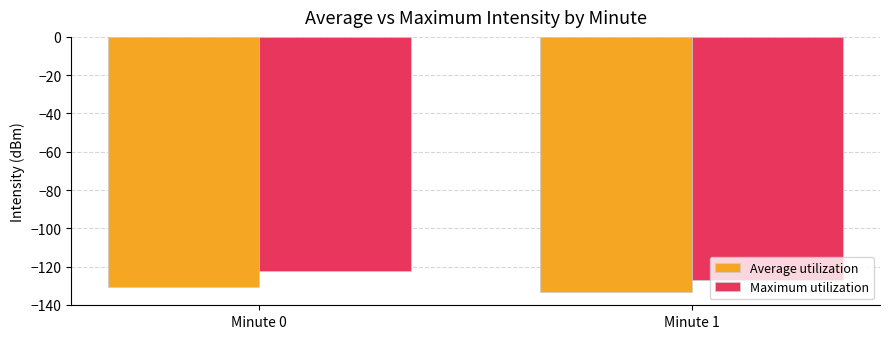

Does the chart contain stacked bars?

No